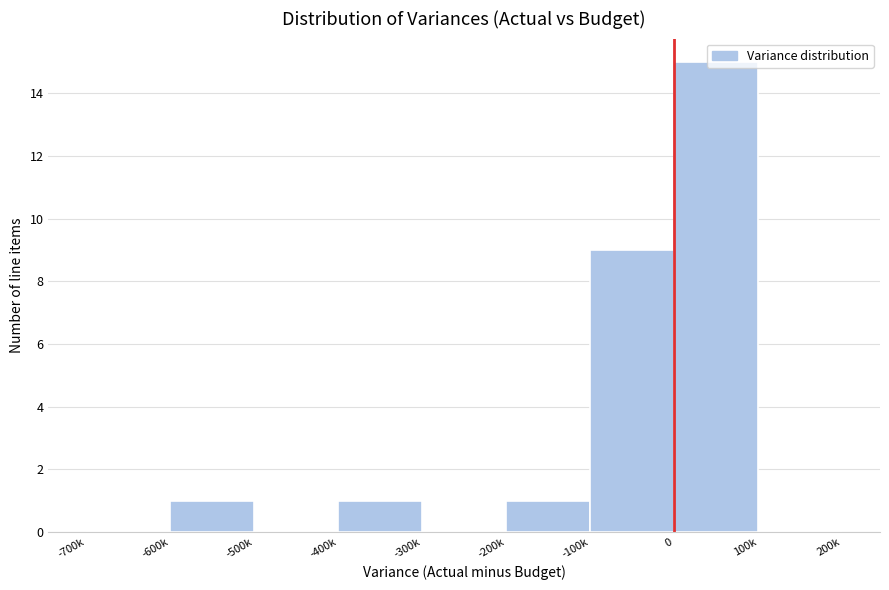

The value at 100k is -9. True or false?

False